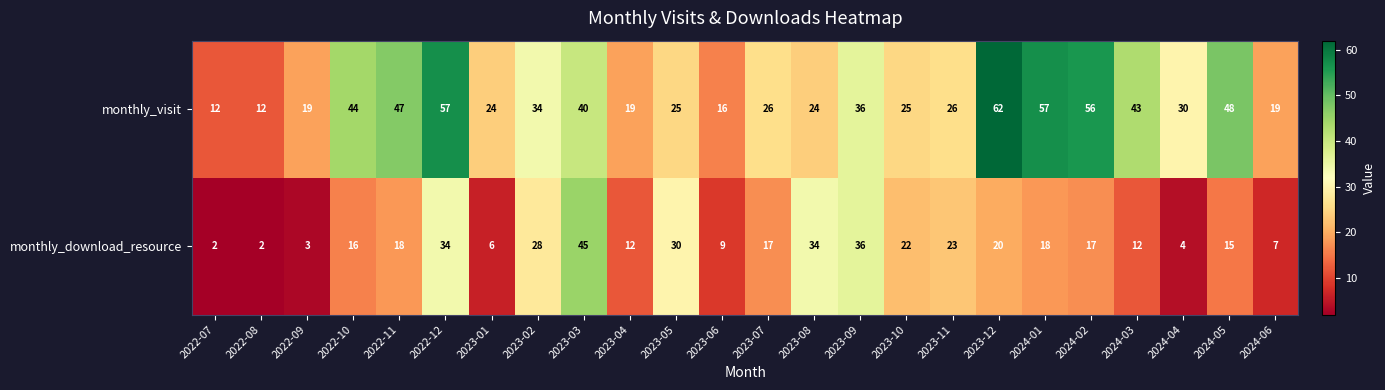

Read the monthly_visit value at 2024-01.

57